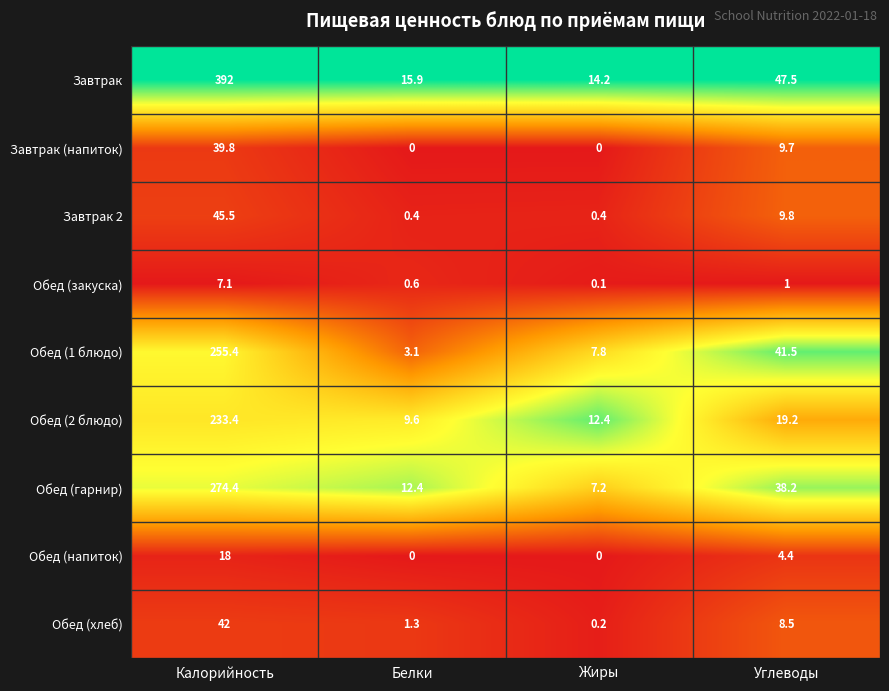

What is the difference between the highest and lowest values at Жиры?

14.2